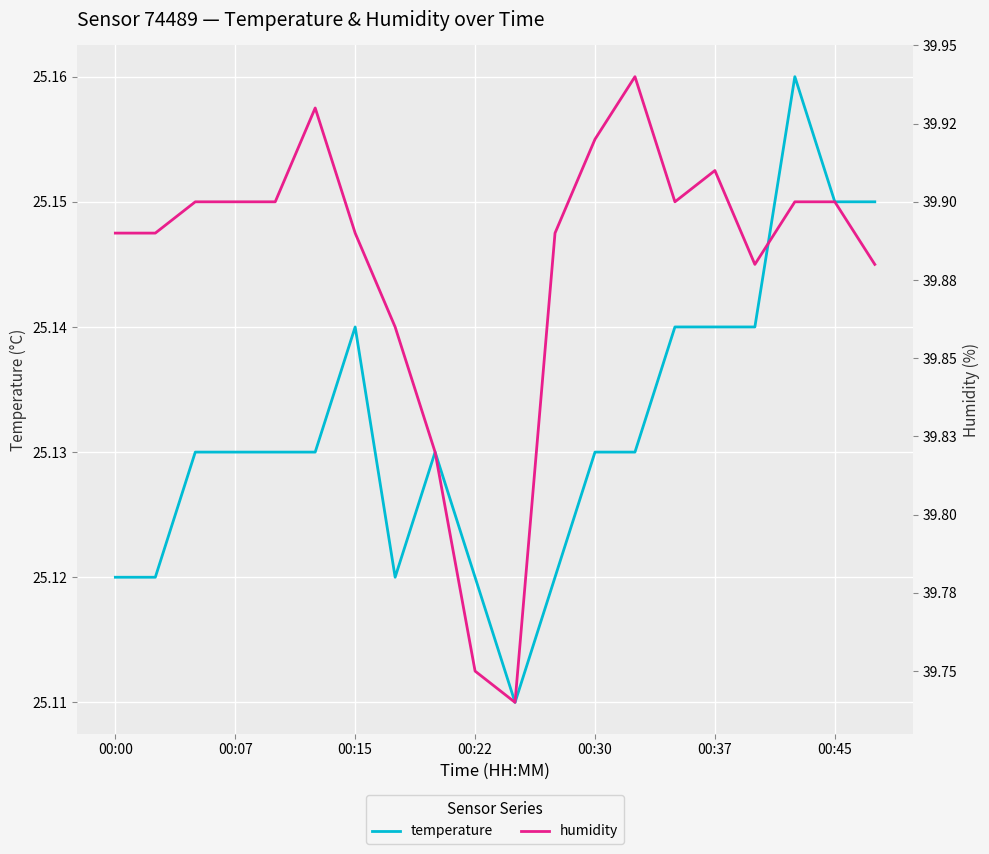

What is the value of the temperature point at the 17th from the left?

25.1